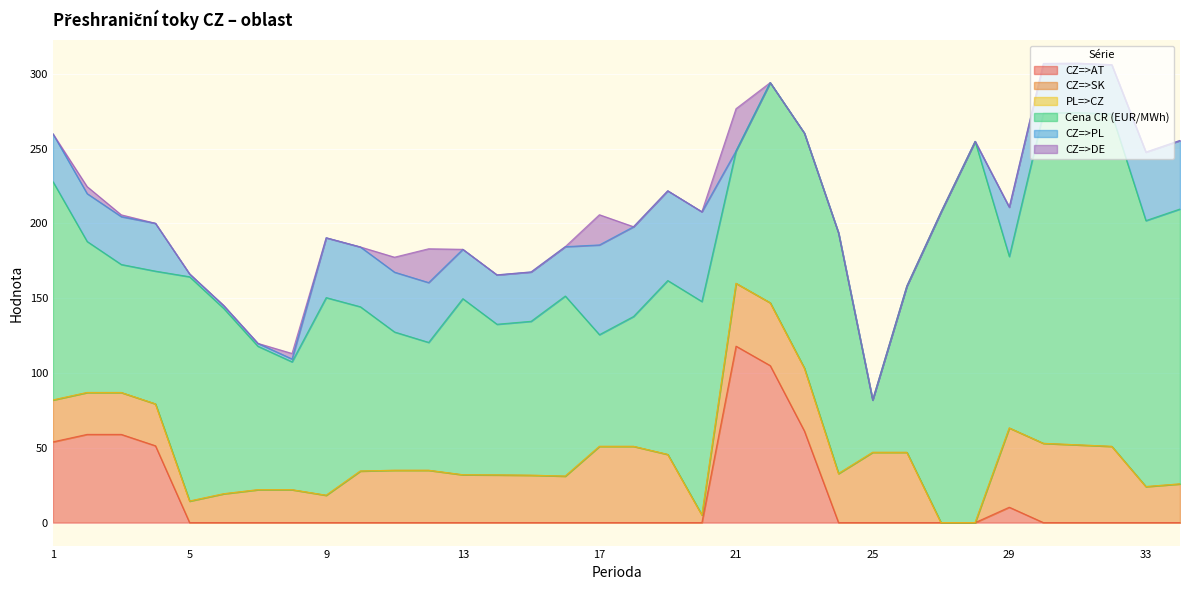

What is the spread (max minus min) of values at 9?

132.2